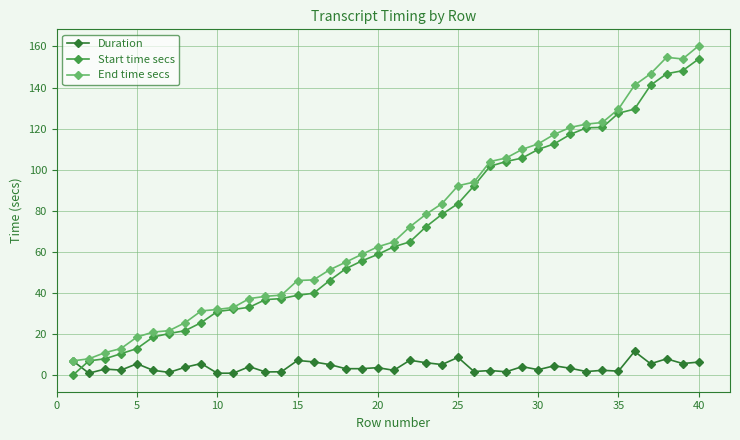

What is the average value of the Duration series?

4.1